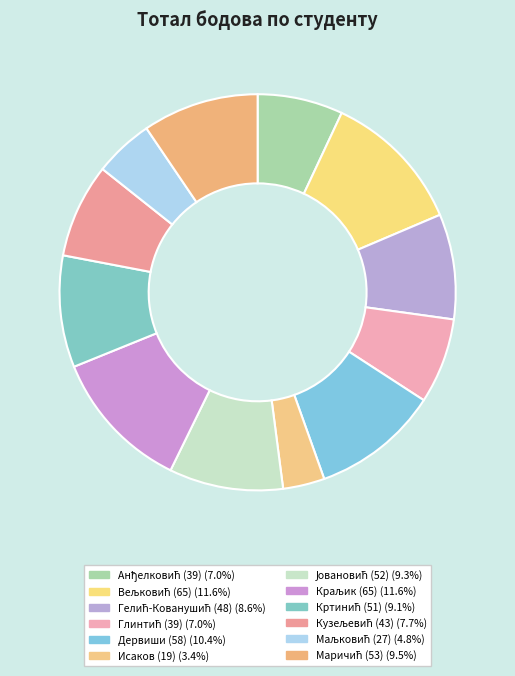

How many segments does this pie chart have?

12